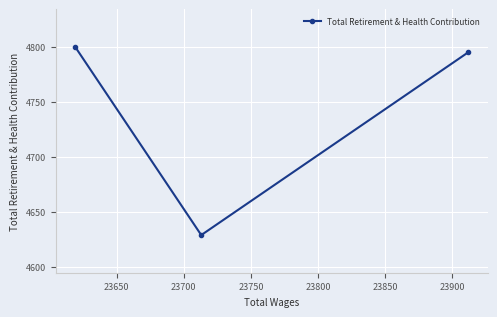

What is the greatest value displayed?

4800